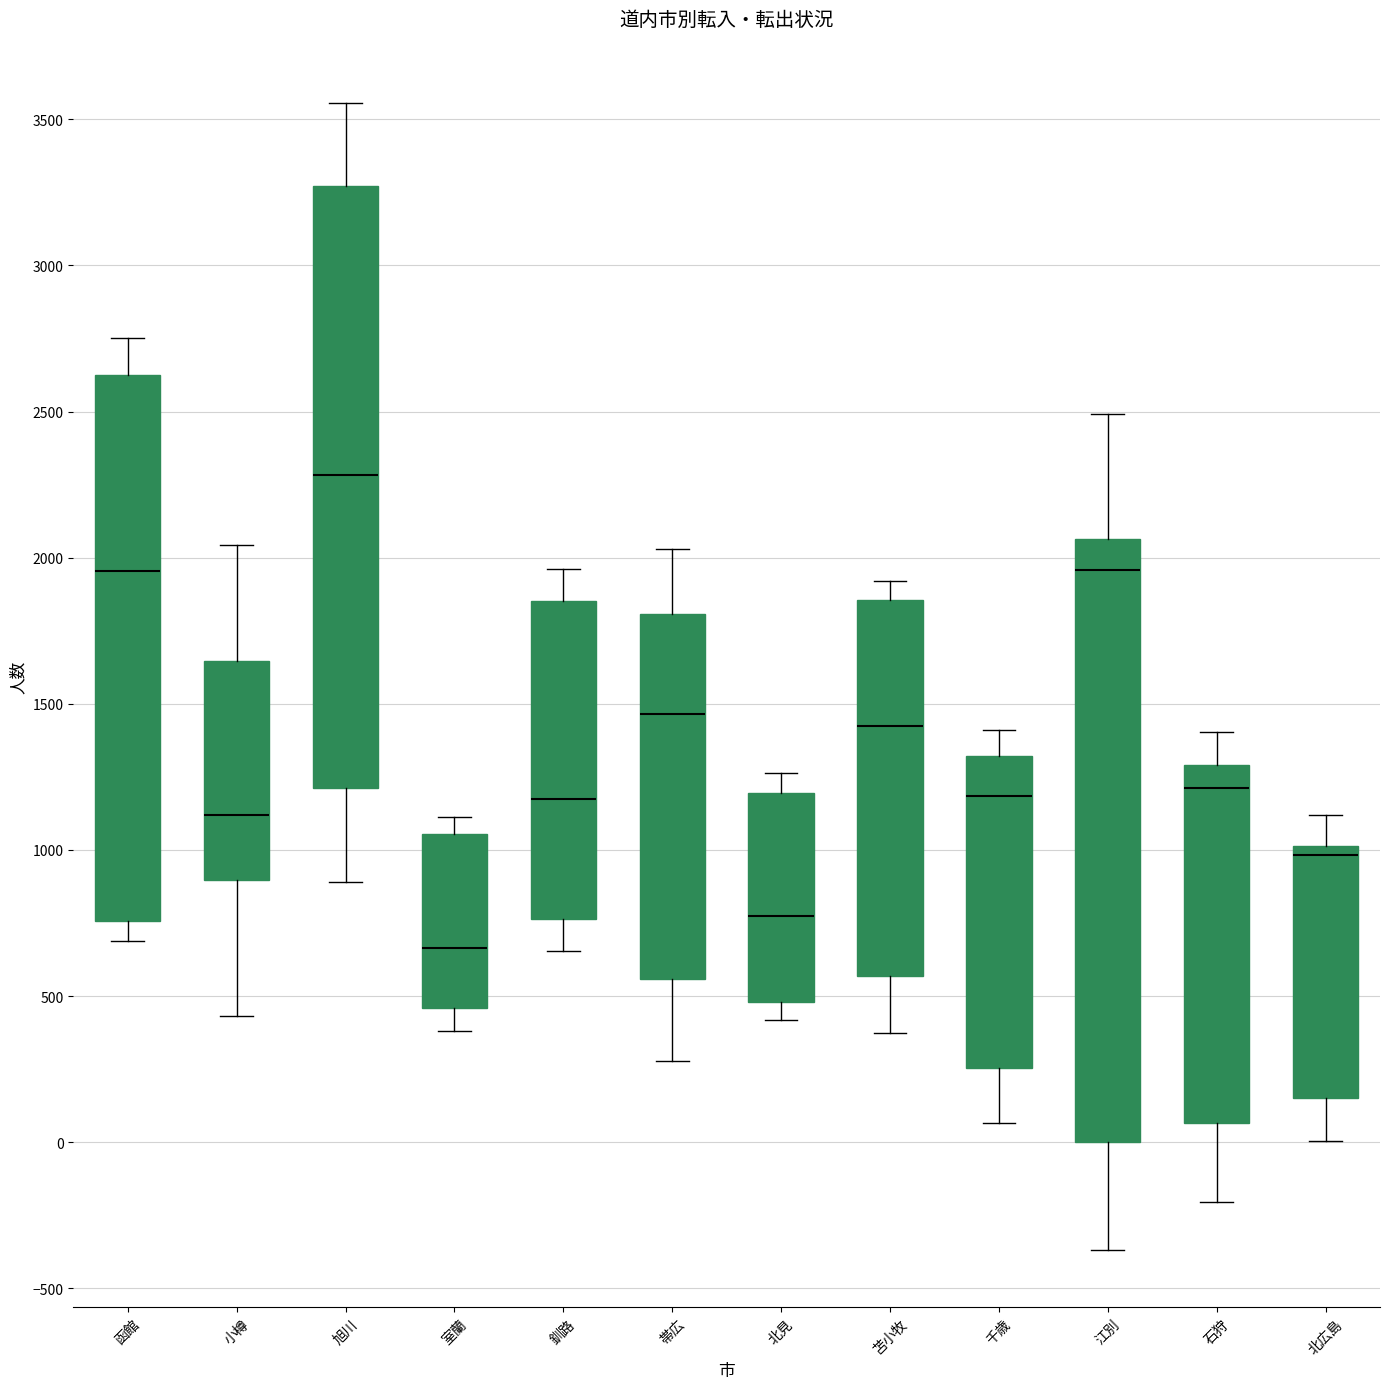

Where is the upper edge of the box for 石狩 on the y-axis? The values are not printed on the chart, so give them approximately, as read against the axis.

1300